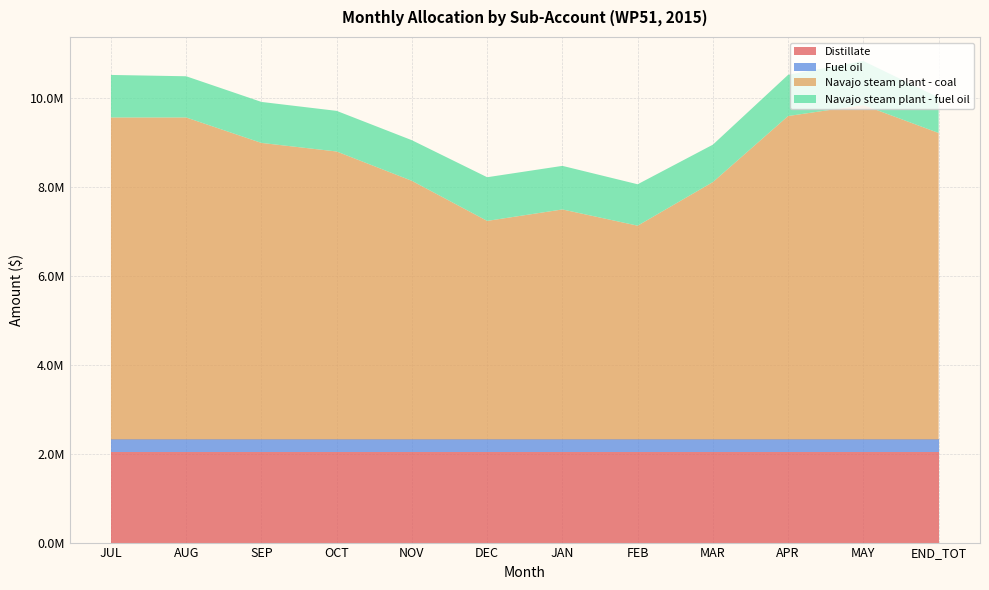

Reading left to right, what are all the values shown in this chart?

Distillate: JUL=2029717.1	AUG=2029717.1	SEP=2029717.1	OCT=2029717.1	NOV=2029717.1	DEC=2029717.1	JAN=2029717.1	FEB=2029717.1	MAR=2029717.1	APR=2029717.1	MAY=2029717.1	END_TOT=2029717.1
Fuel oil: JUL=291808.5	AUG=291808.5	SEP=291808.5	OCT=291808.5	NOV=291808.5	DEC=291808.5	JAN=291808.5	FEB=291808.5	MAR=291808.5	APR=291808.5	MAY=291808.5	END_TOT=291808.5
Navajo steam plant - coal: JUL=7248930.6	AUG=7248930.6	SEP=6676058.5	OCT=6482912.4	NOV=5822183.8	DEC=4920502.5	JAN=5178297.3	FEB=4812880.8	MAR=5794657.7	APR=7281646.6	MAY=7528003.8	END_TOT=6899793.3
Navajo steam plant - fuel oil: JUL=957444.0	AUG=927545.1	SEP=922632.5	OCT=914360.2	NOV=914360.2	DEC=983030.9	JAN=981035.1	FEB=932246.1	MAR=842326.8	APR=927655.4	MAY=991483.3	END_TOT=798463.9